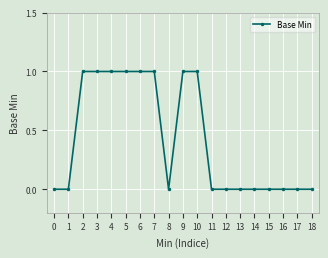

Reading right to left, what are all the values shown in this chart?

0	0	0	0	0	0	0	0	1	1	0	1	1	1	1	1	1	0	0